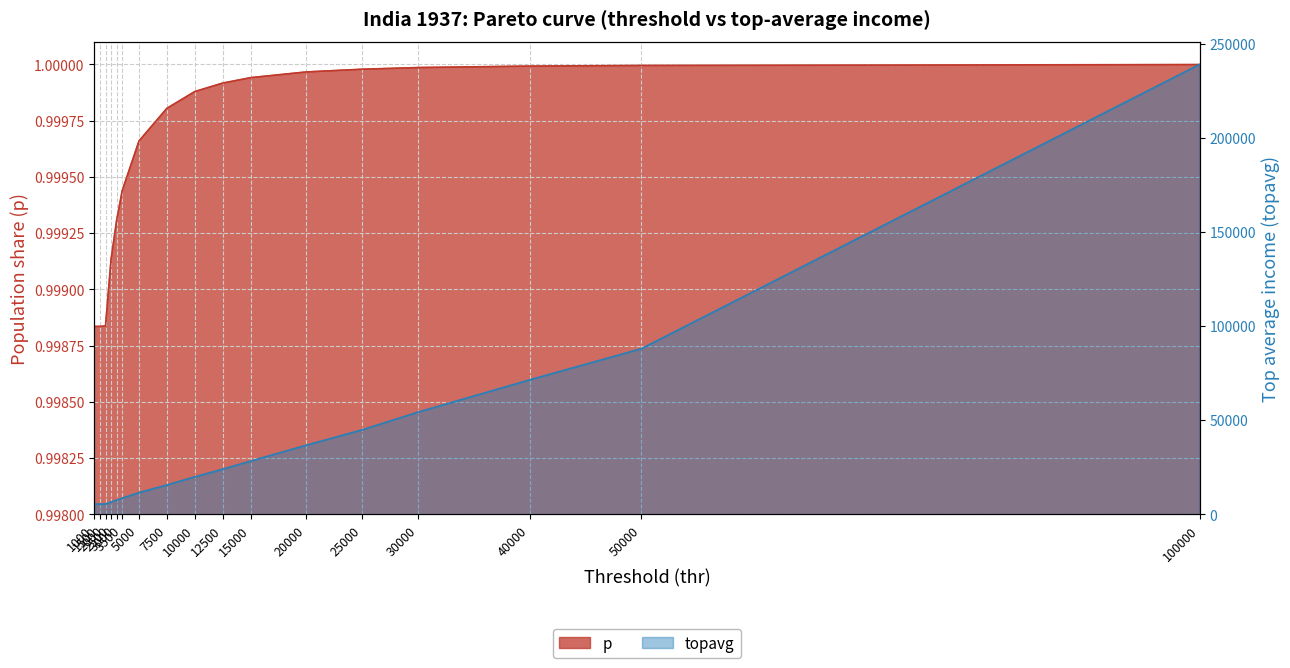

True or false: p and topavg intersect in this chart.

False